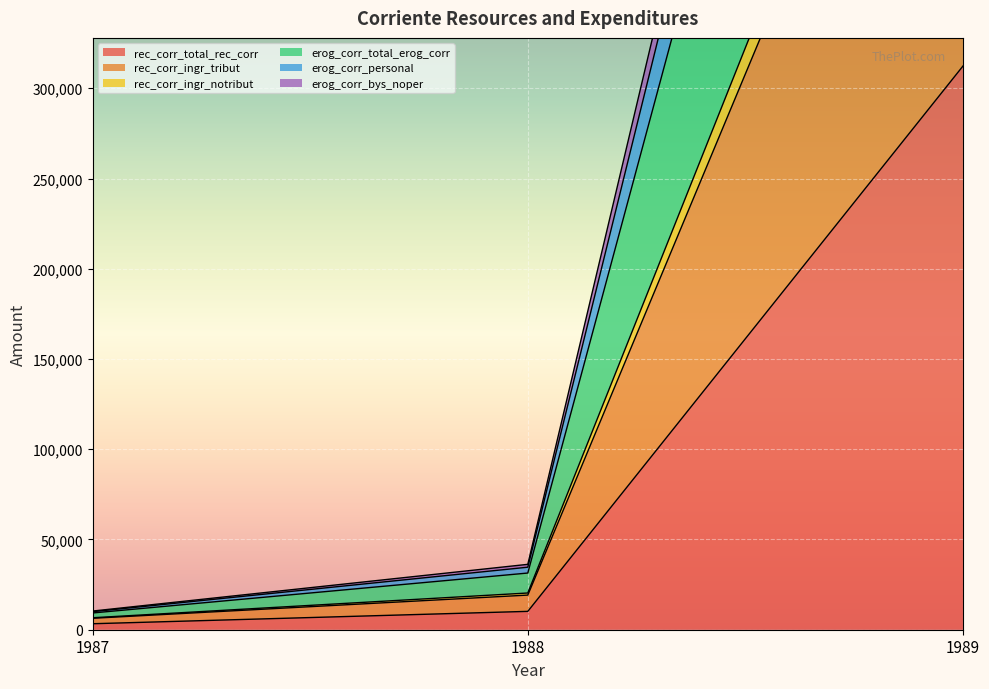

Which category has the highest value in the erog_corr_personal series?

1989